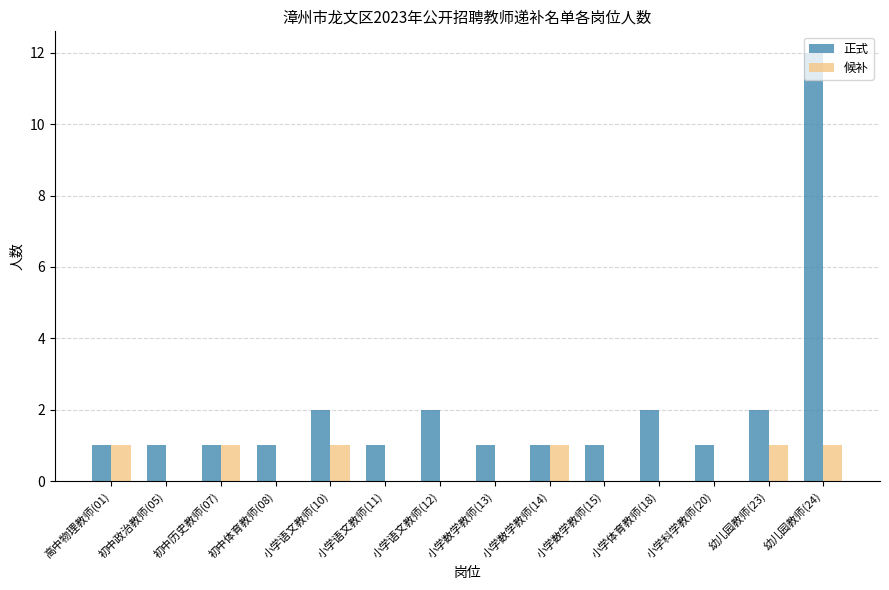

Reading left to right, transcribe all the data shown in this chart.

正式: 1	1	1	1	2	1	2	1	1	1	2	1	2	12
候补: 1	0	1	0	1	0	0	0	1	0	0	0	1	1